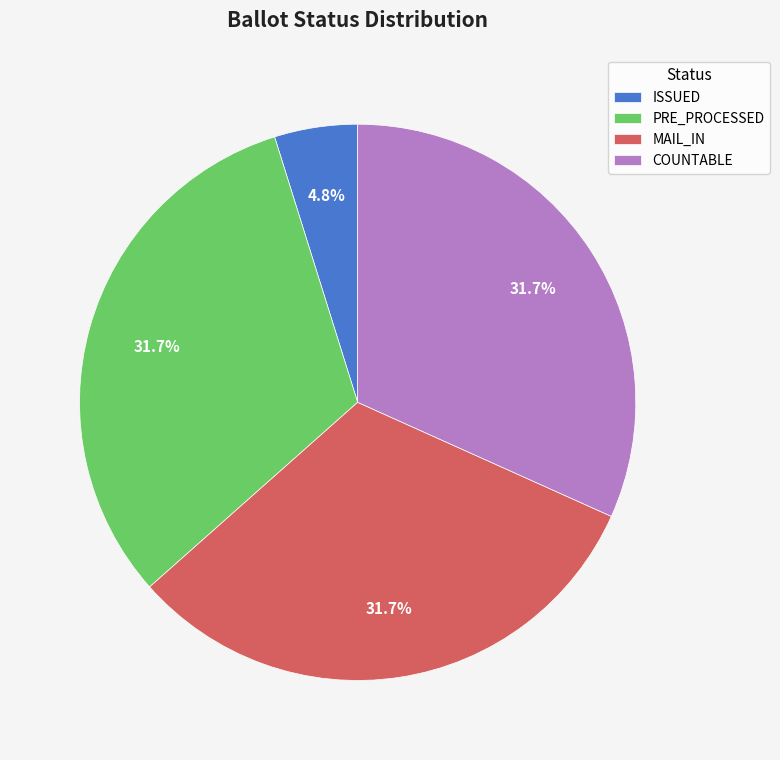

Is there any slice that represents more than half of the pie?

No